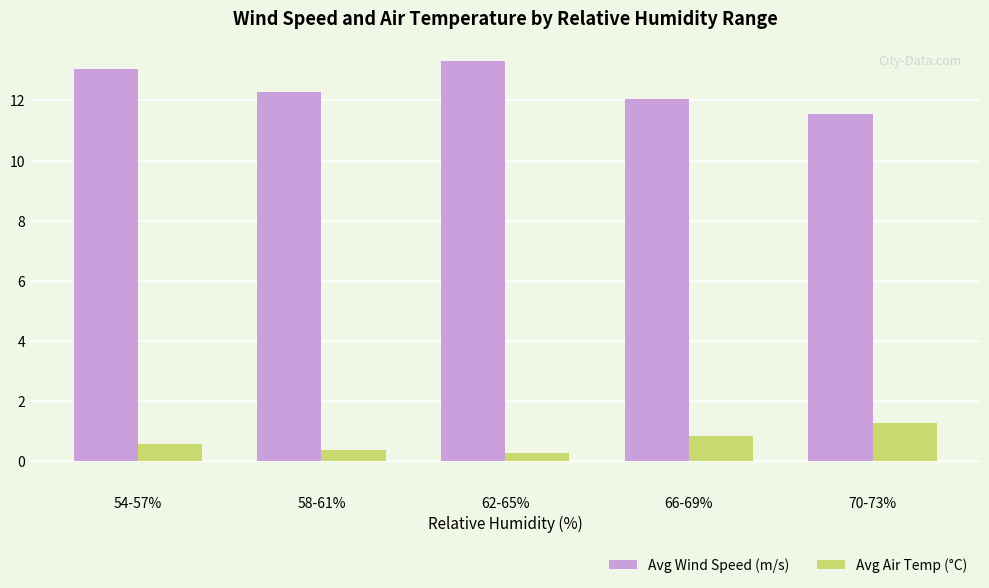

Rank the series by their maximum value, from highest to lowest.

Avg Wind Speed (m/s), Avg Air Temp (°C)